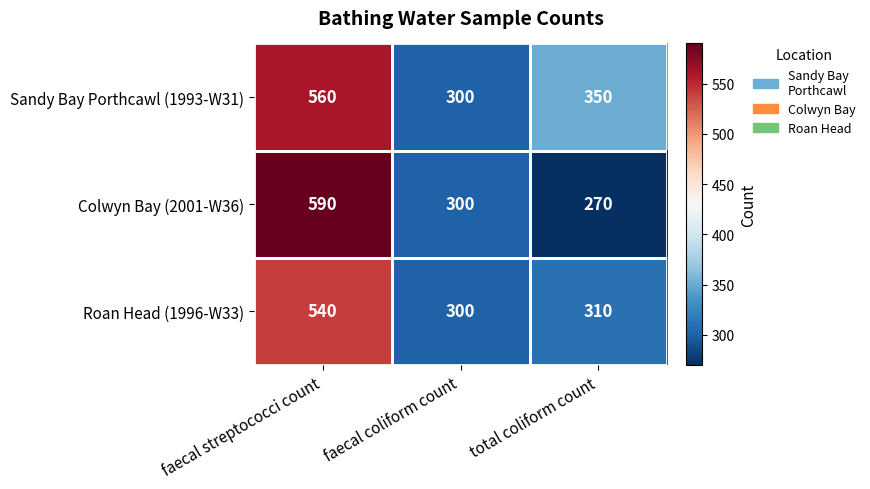

Which series has the largest total across all categories?

Sandy Bay Porthcawl (1993-W31)